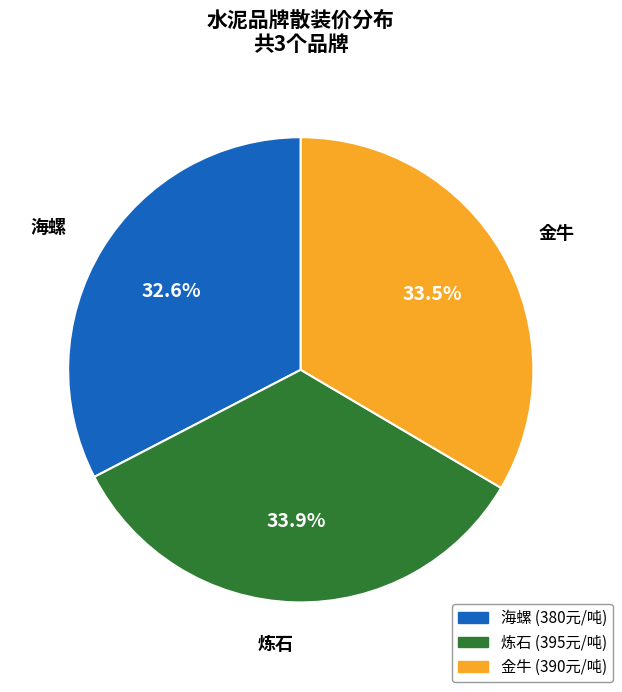

Count the number of slices in the pie.

3